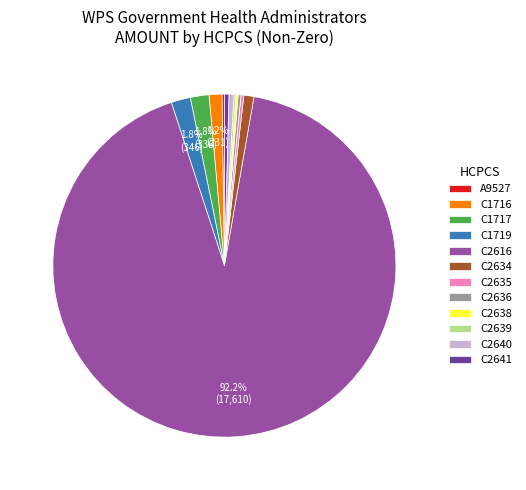

Which has a higher value, C1719 or C2616?

C2616